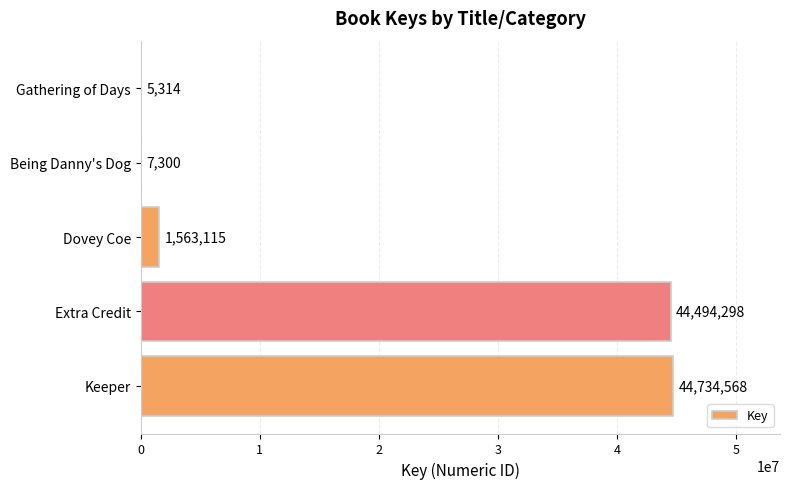

Is it true that the value at Dovey Coe is 1563115?

True